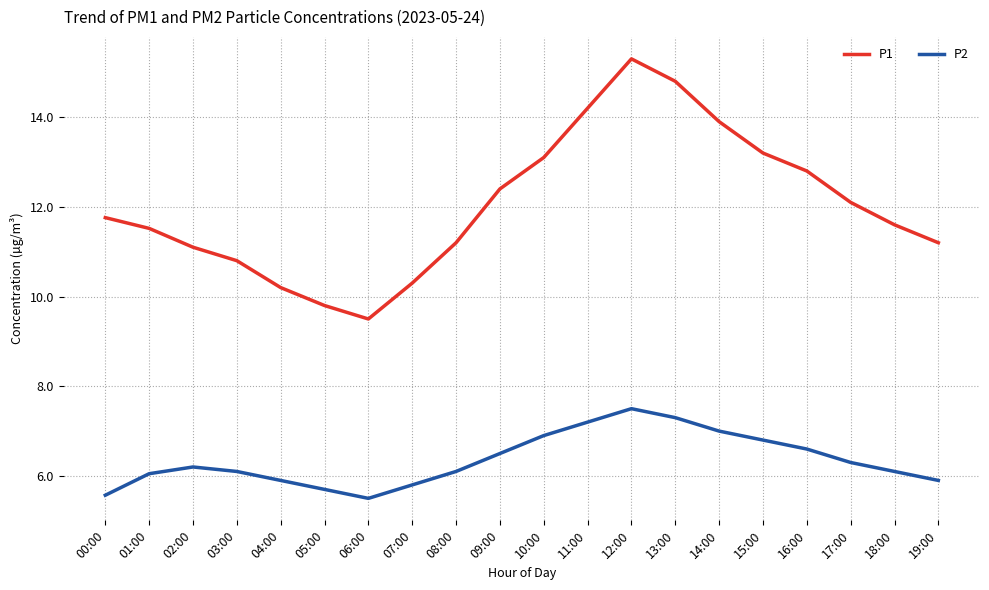

What position from the right is 18:00?

2